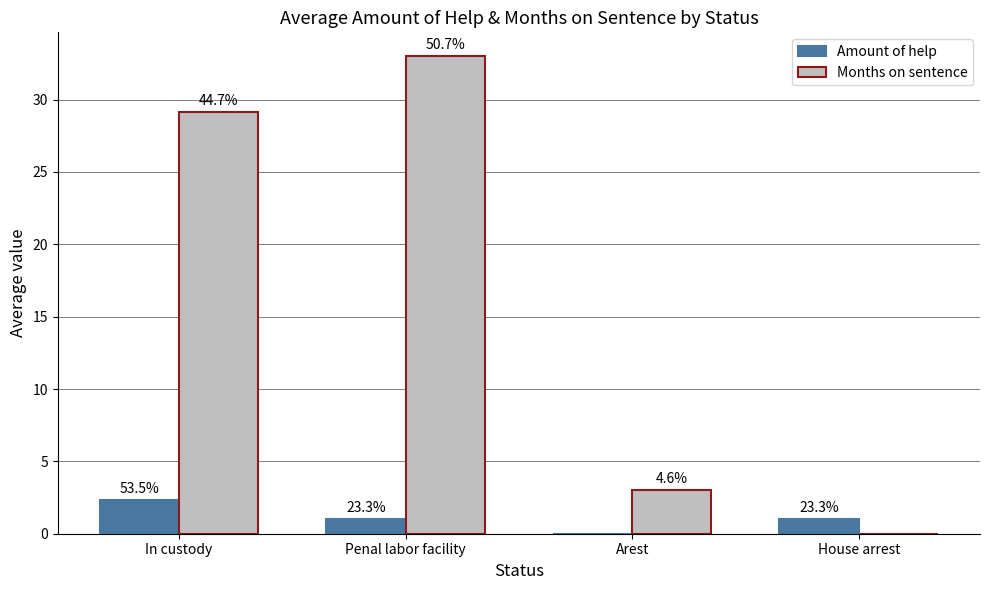

The value of Months on sentence at Arest is 3.0. True or false?

True